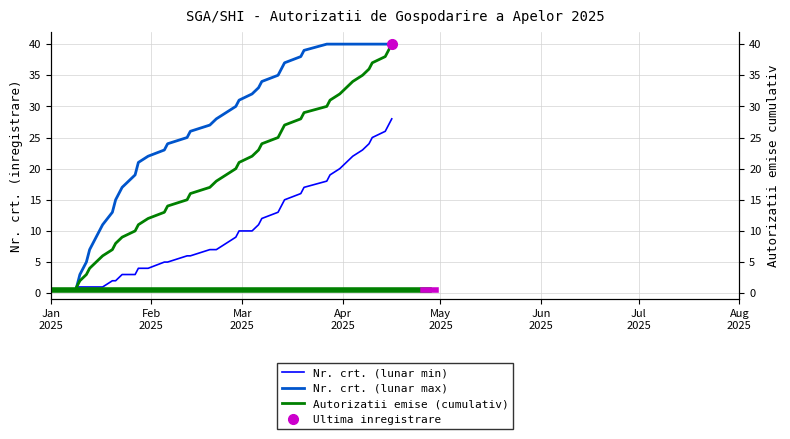

Does the chart have visible grid lines?

Yes